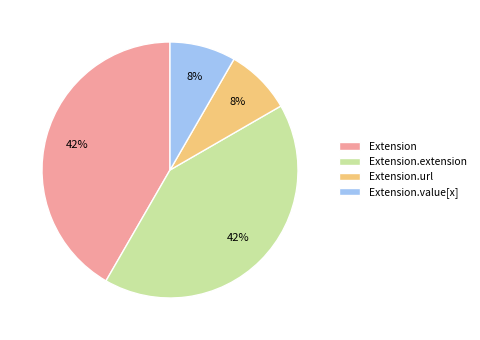

What percentage is the Extension.value[x] slice, to the nearest percent?

8%